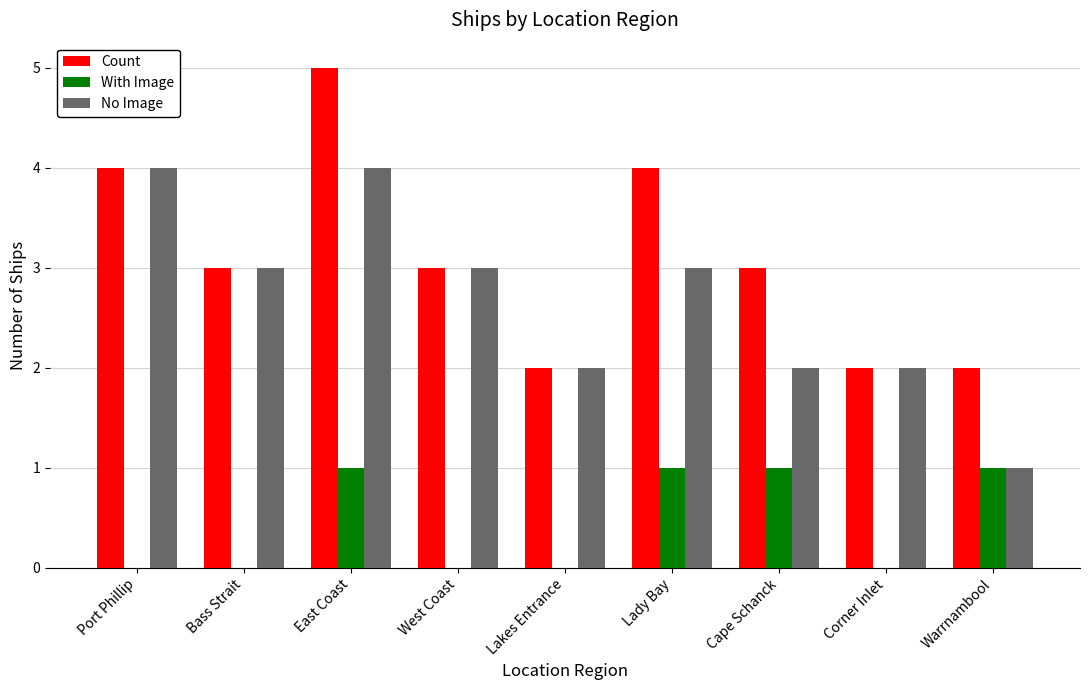

Count the number of categories in the chart.

9